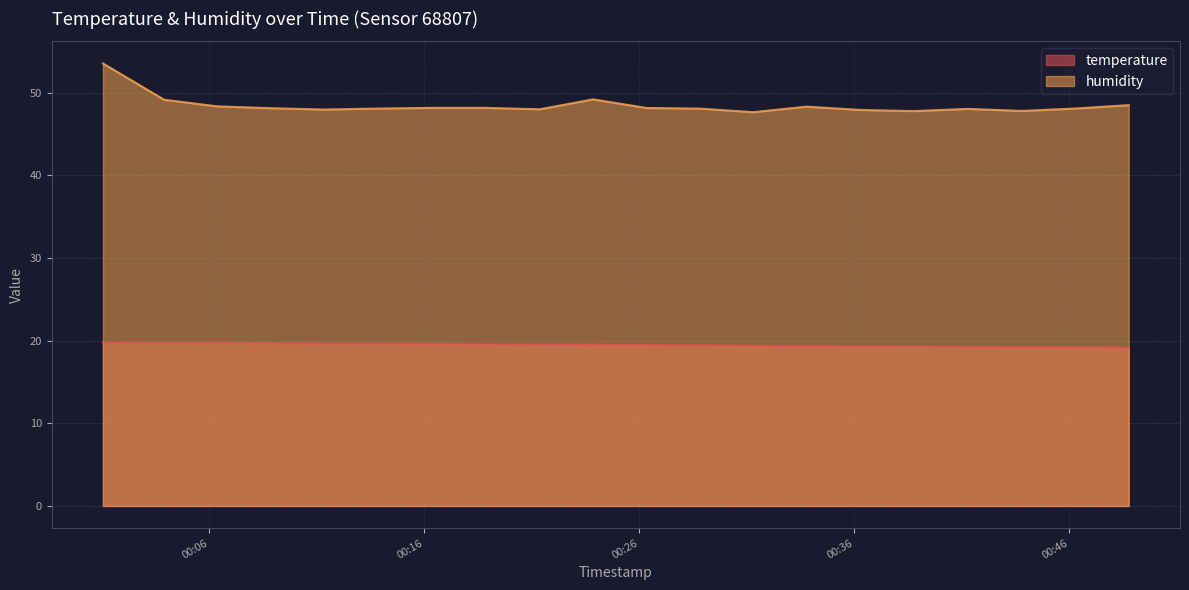

What is the value of the humidity point at the 19th from the left?

48.1